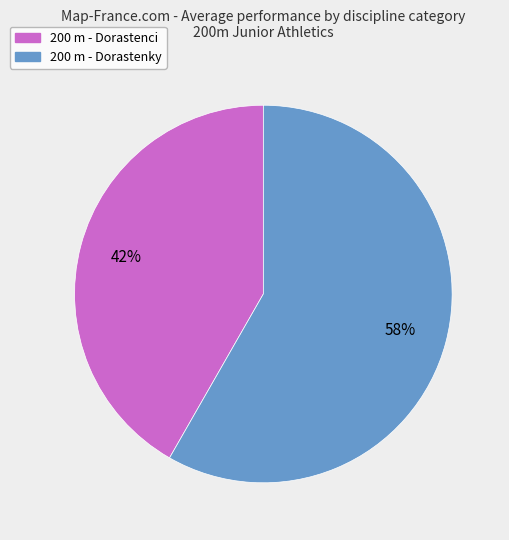

Which category has the smallest portion of the pie?

200 m - Dorastenci